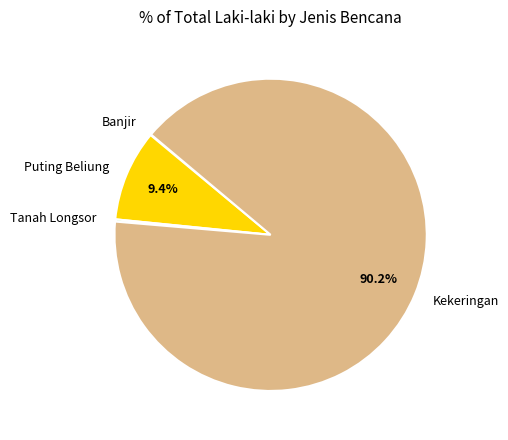

What is the total percentage of Puting Beliung and Kekeringan?

99.7%